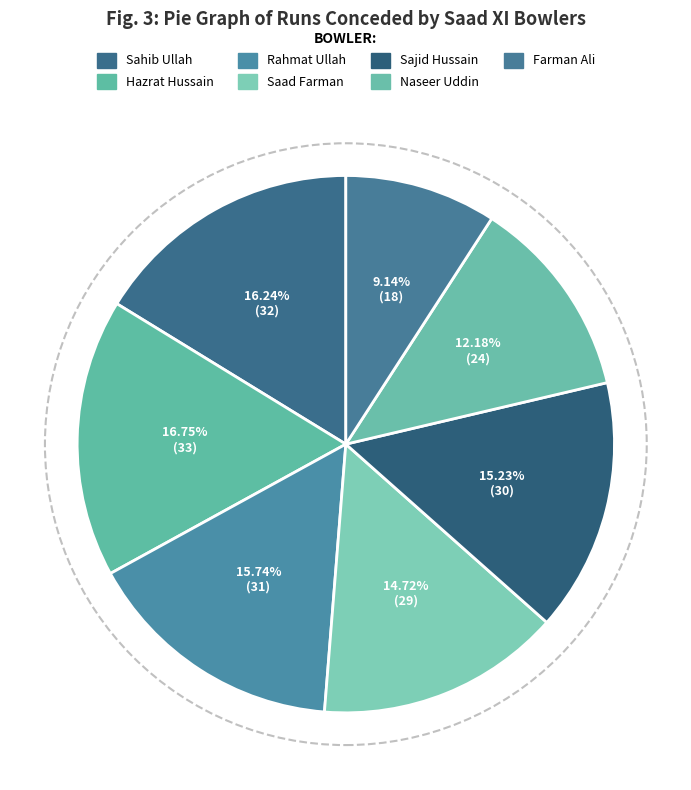

Is the sum of Saad Farman and Naseer Uddin greater than half?

No